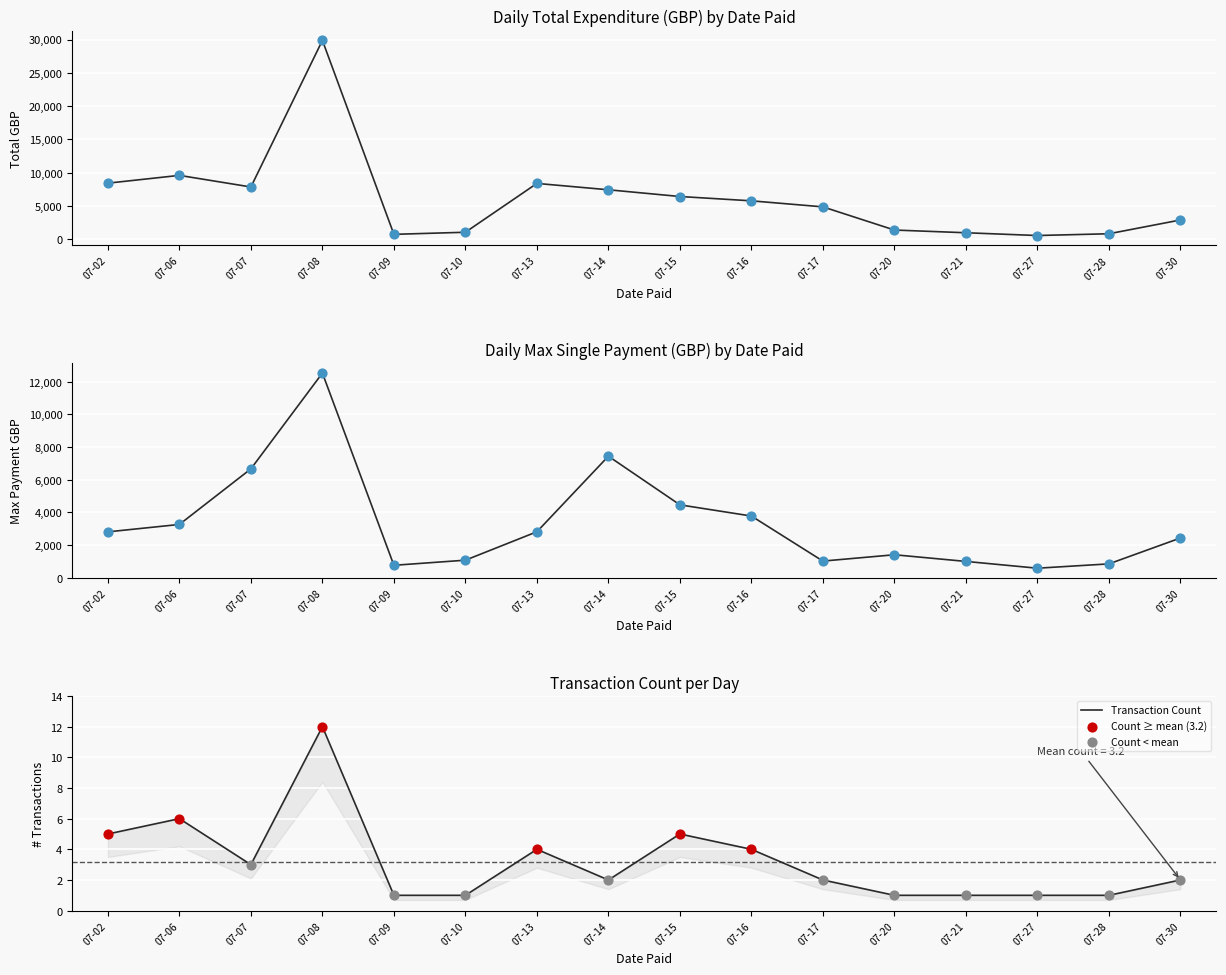

Which series has the largest total across all categories?

Daily Total Expenditure